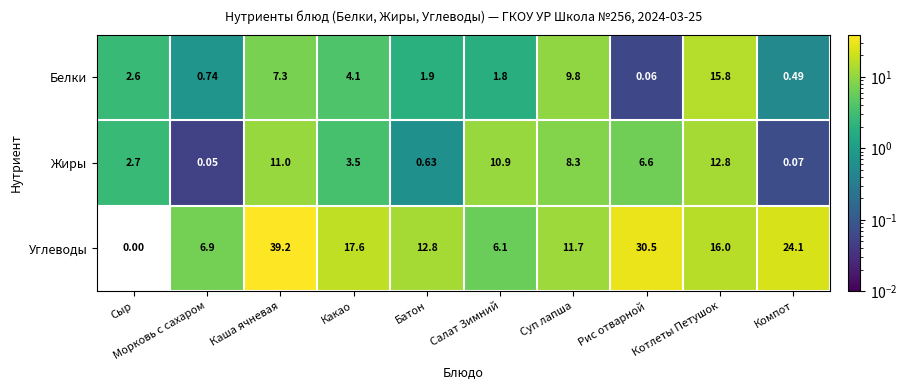

Rank the categories by Белки value from highest to lowest.

Котлеты Петушок, Суп лапша, Каша ячневая, Какао, Сыр, Батон, Салат Зимний, Морковь с сахаром, Компот, Рис отварной